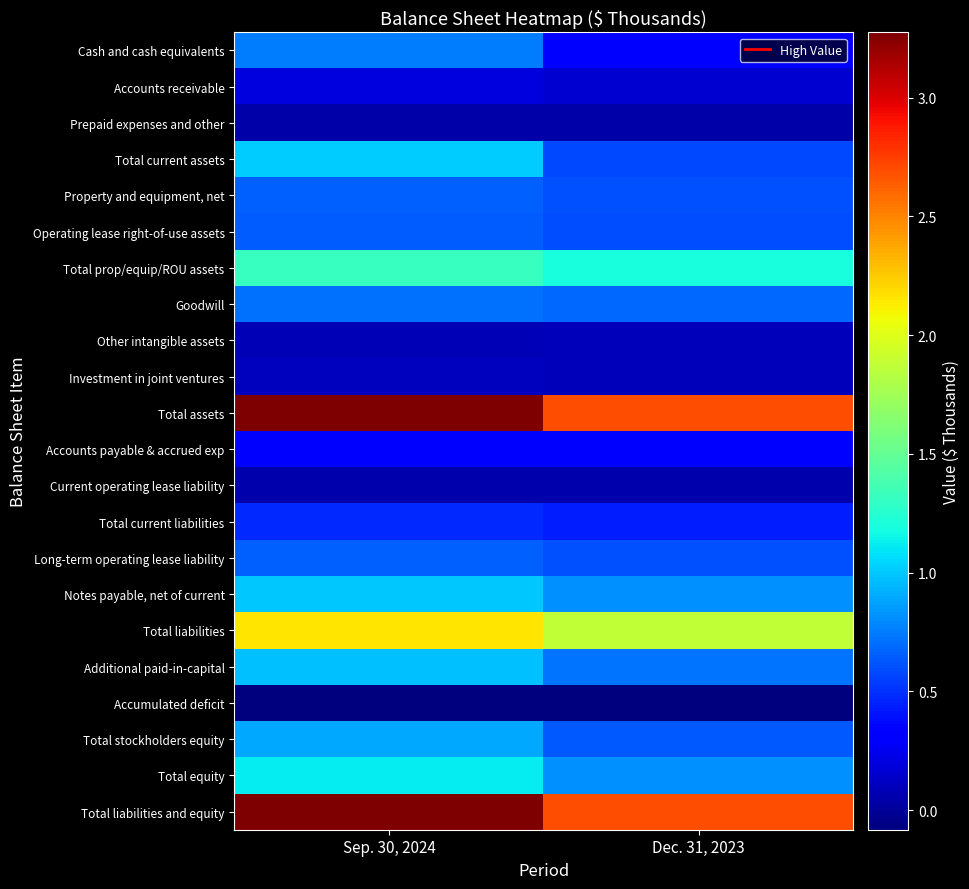

How many data points does each series have?

2